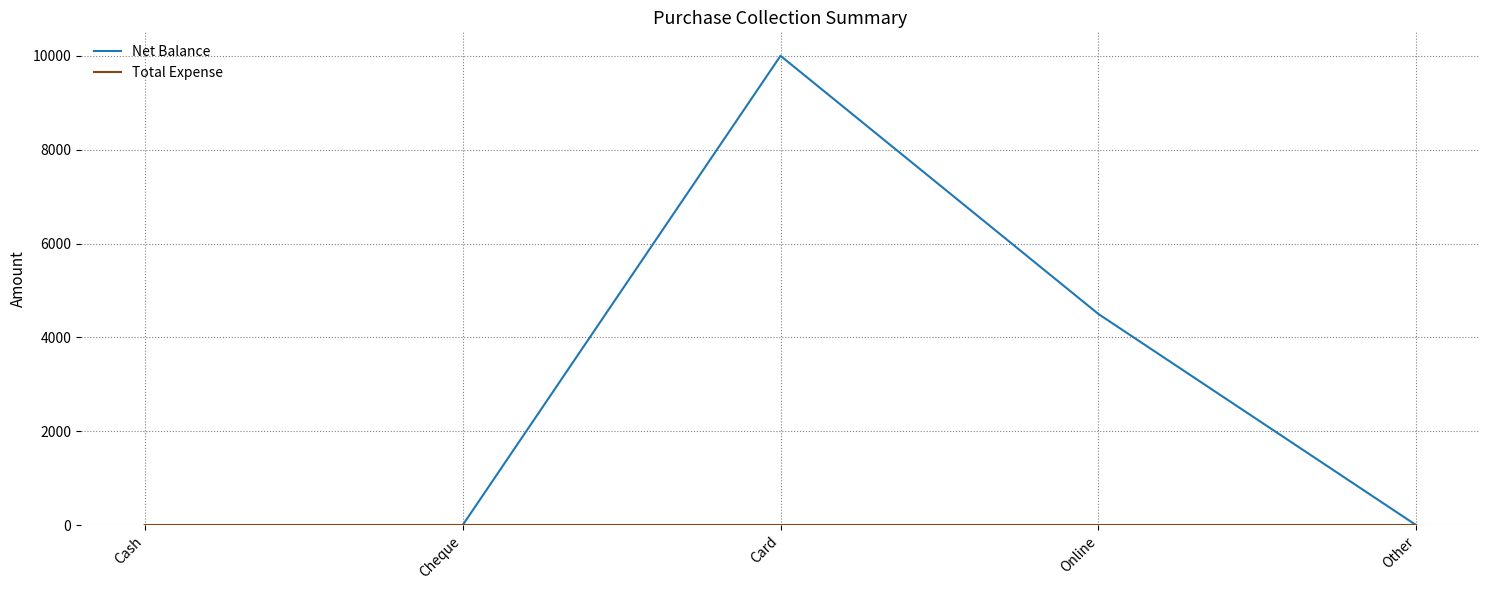

At which category is the sum across all series the highest?

Card